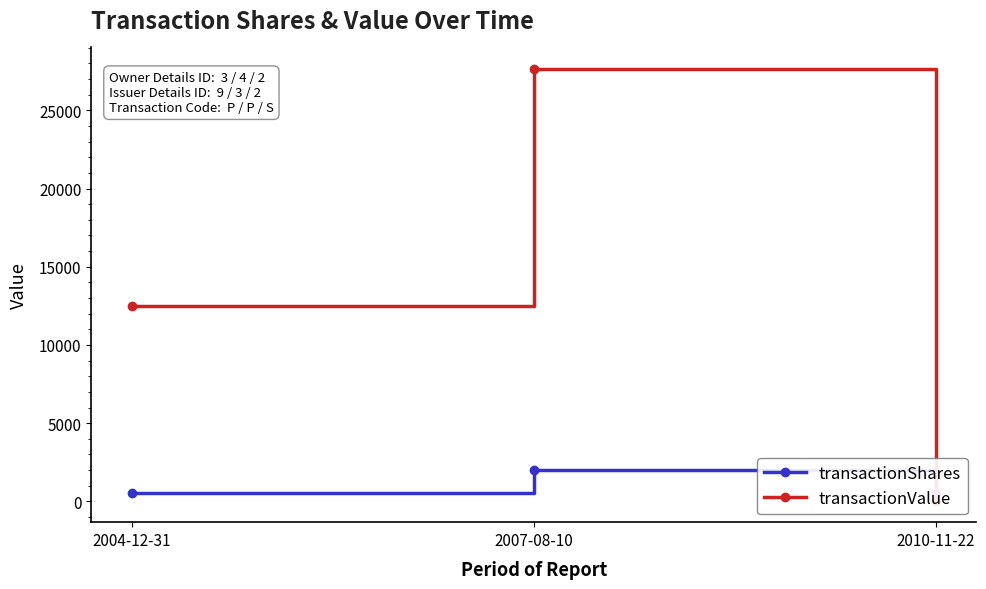

The transactionShares series shows 703 at 2010-11-22. True or false?

False